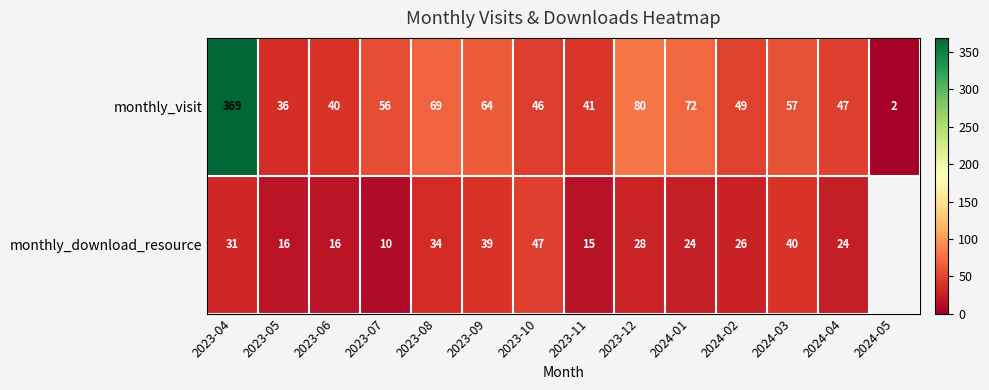

At which label does monthly_visit first exceed 56?

2023-04